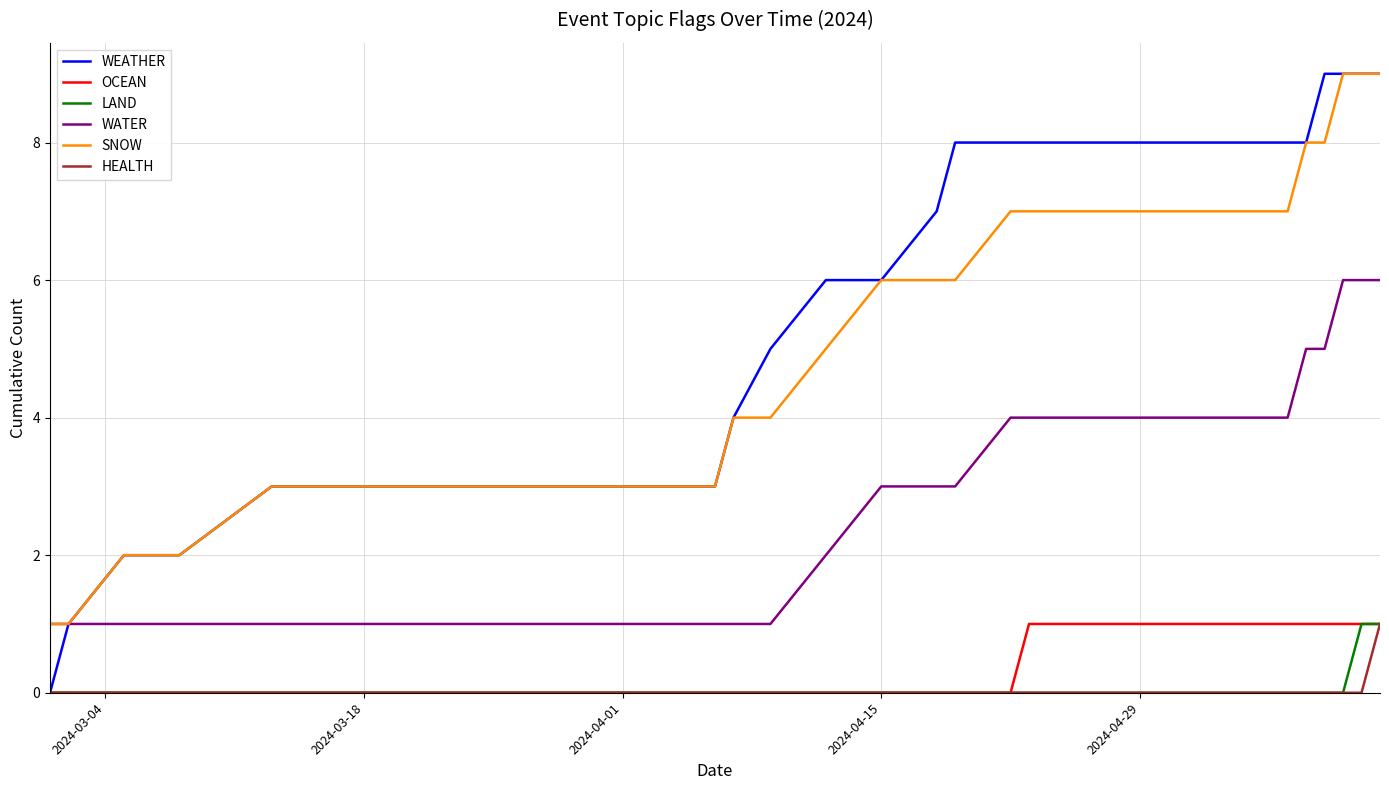

Is this an area chart (filled region under the line)?

No